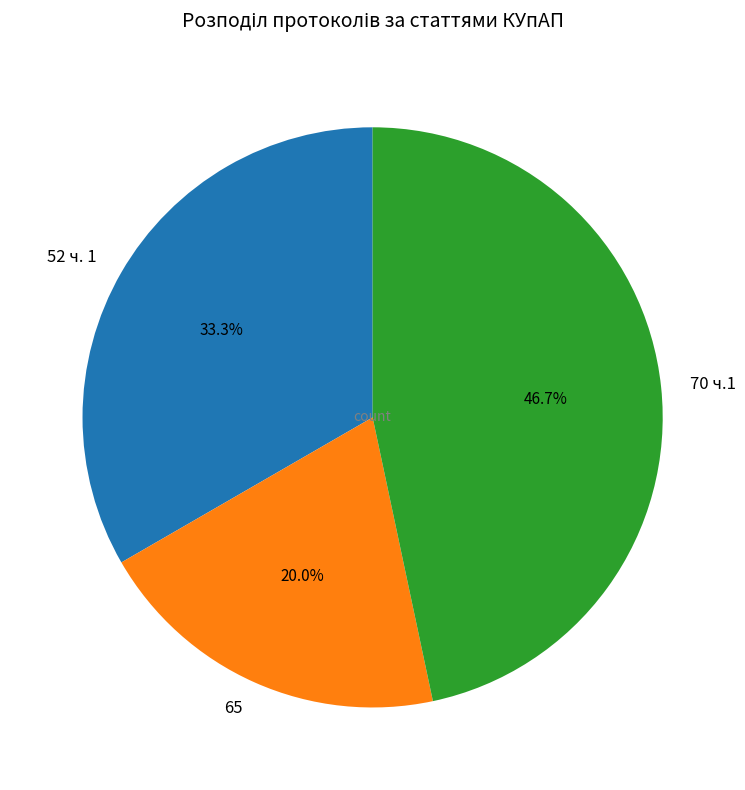

Approximately how many times larger is the value at 65 compared to 52 ч. 1?

0.6